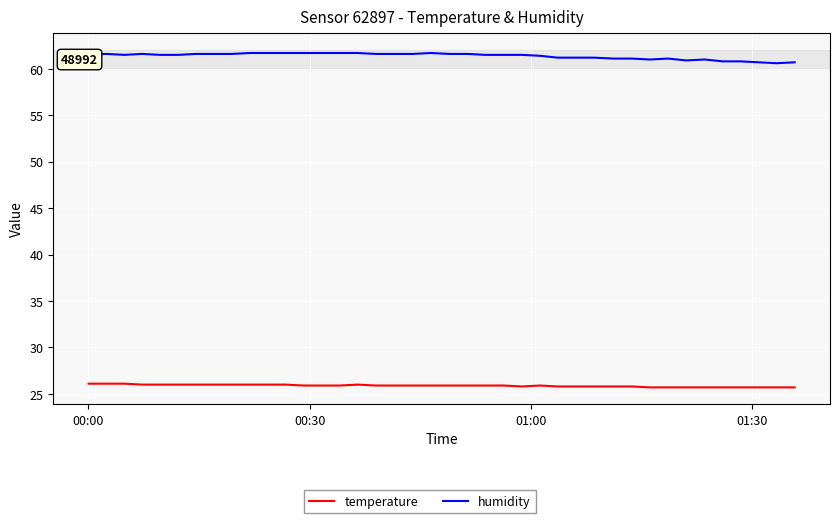

What is the maximum value shown in the chart?

61.7